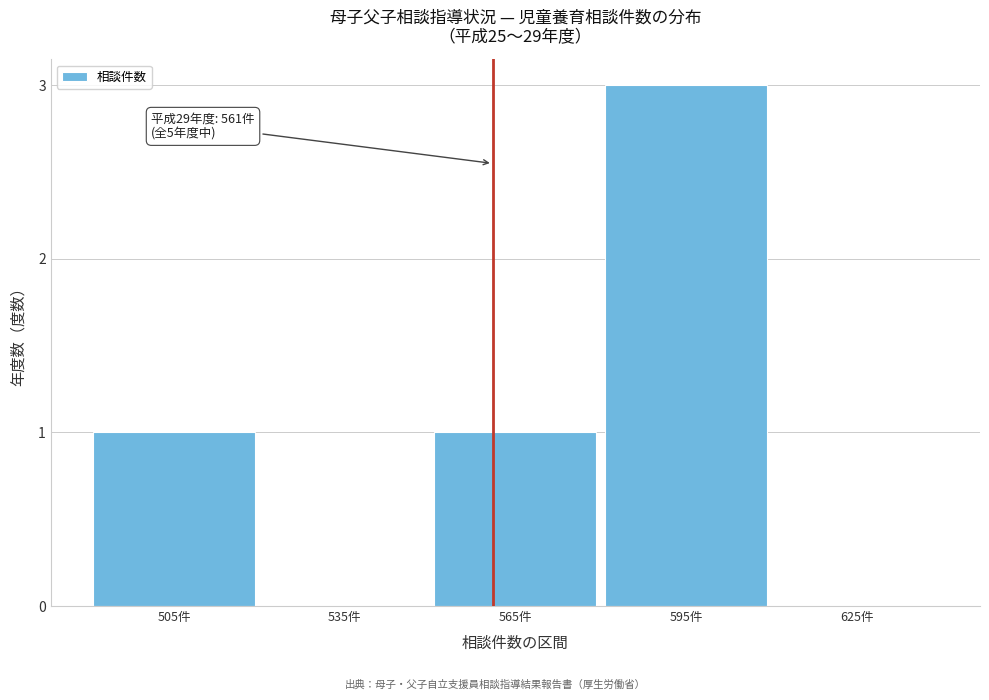

Reading left to right, transcribe all the data shown in this chart.

505件=1	535件=0	565件=1	595件=3	625件=0